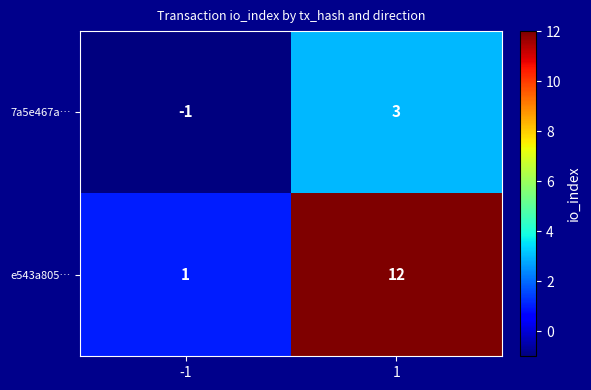

At 1, list the series in order from largest to smallest.

e543a805…, 7a5e467a…